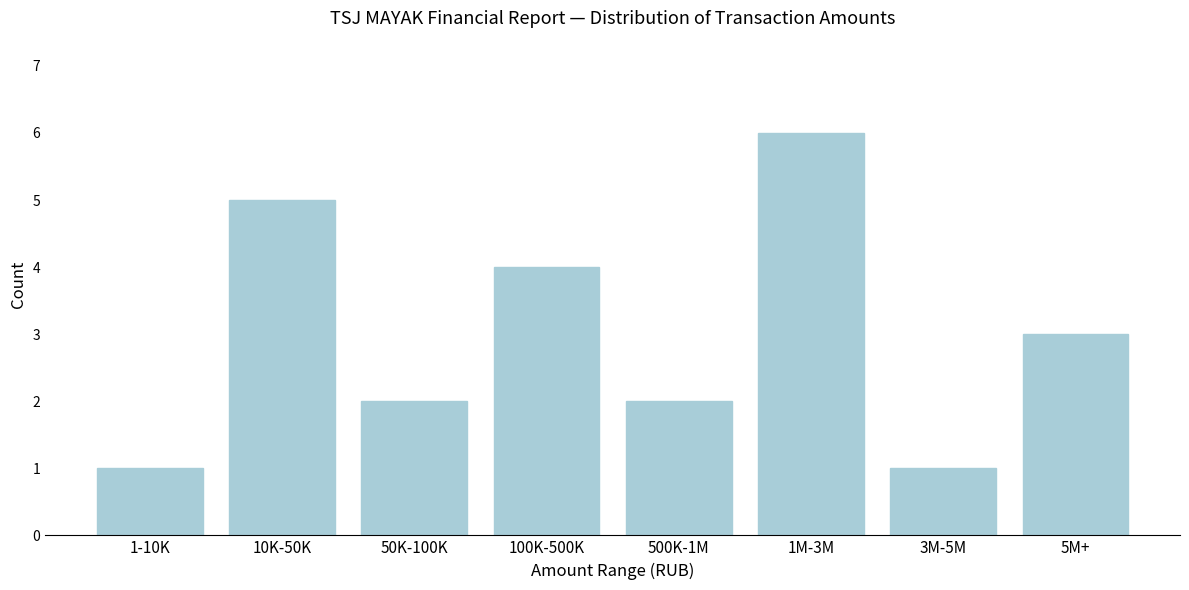

Reading left to right, extract all data points from this chart.

1	5	2	4	2	6	1	3